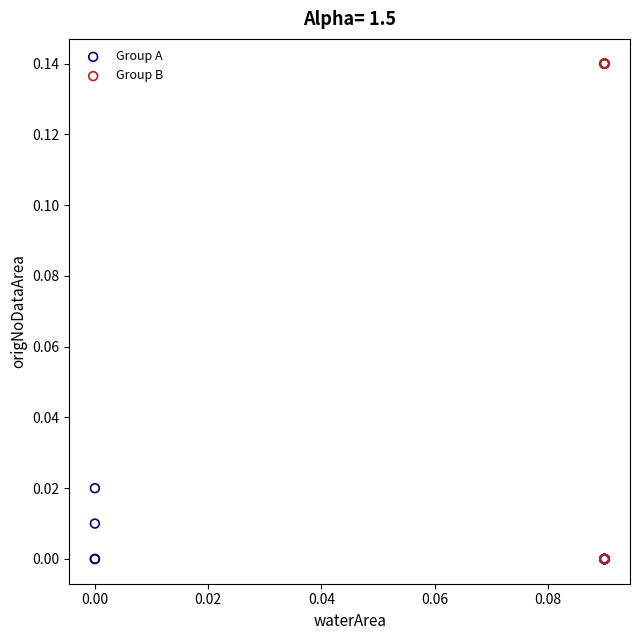

Which series has the largest Y range (max minus min)?

Group B